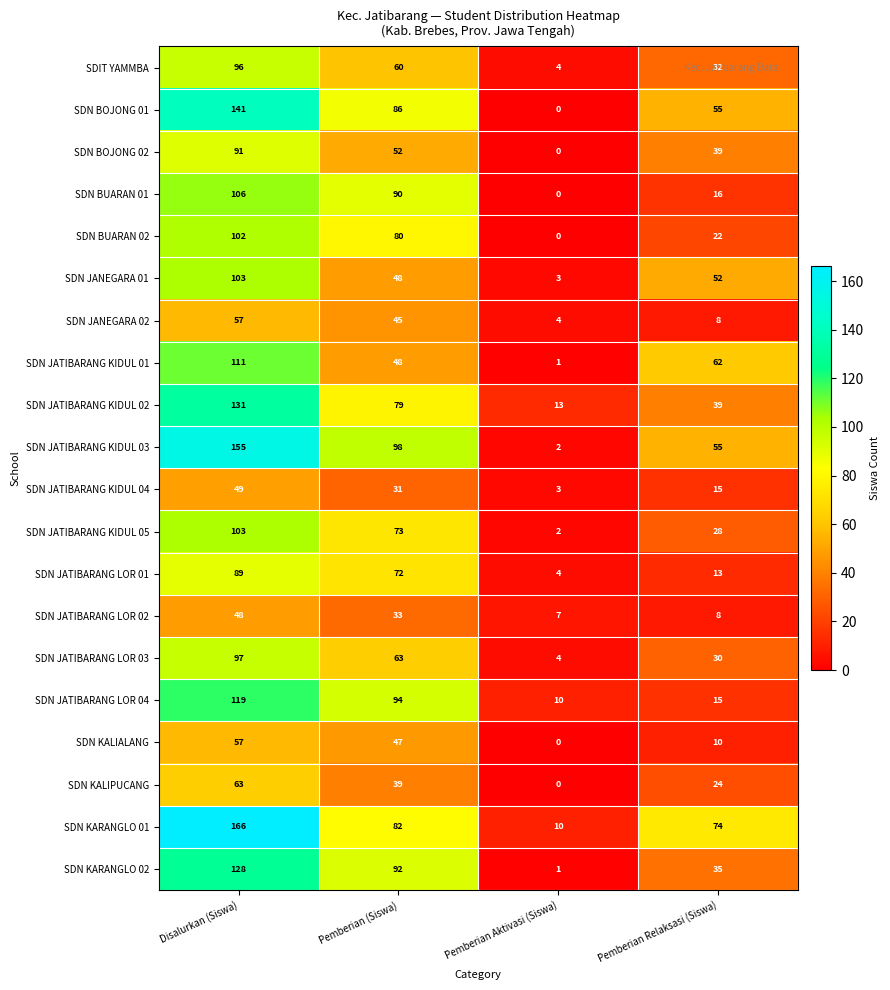

Rank the categories by SDN JATIBARANG KIDUL 02 value from highest to lowest.

Disalurkan (Siswa), Pemberian (Siswa), Pemberian Relaksasi (Siswa), Pemberian Aktivasi (Siswa)